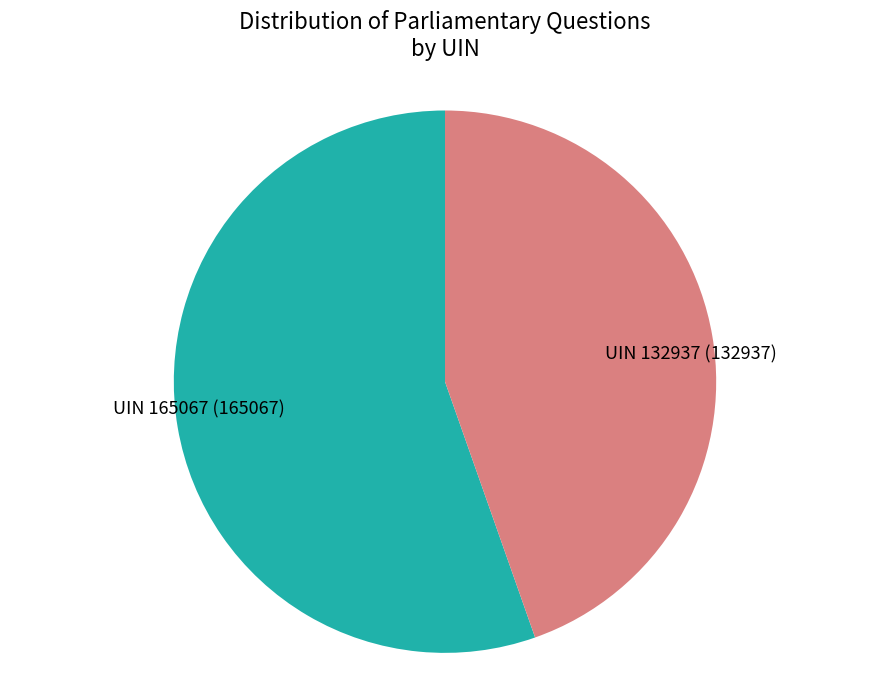

What is the smallest slice in the pie chart?

UIN 132937 (132937)